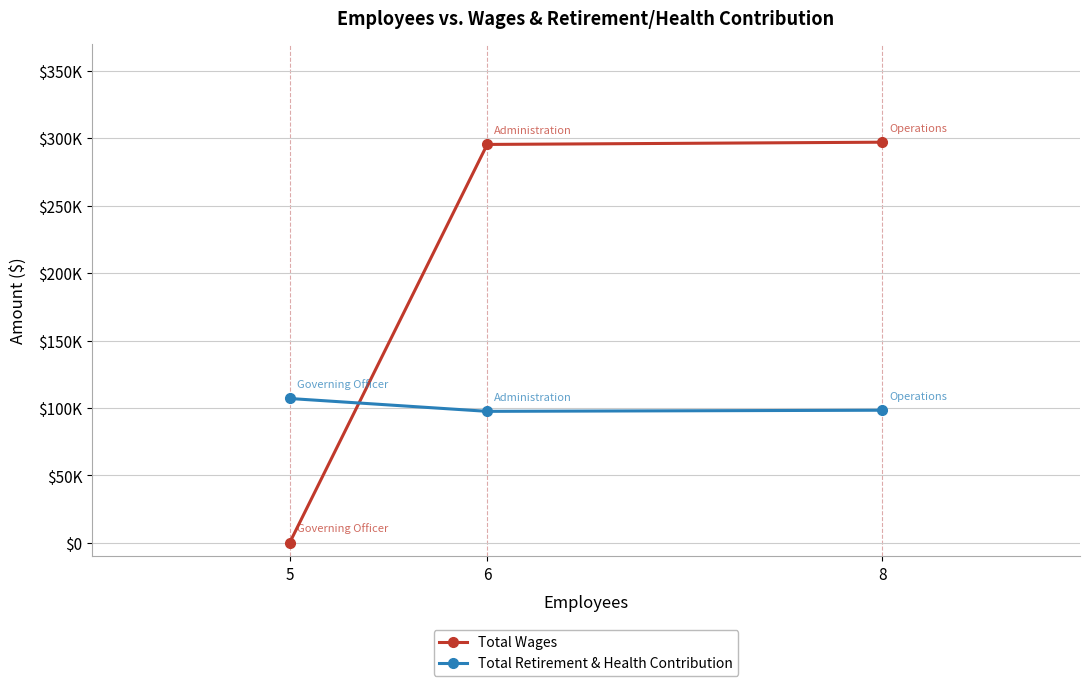

Reading left to right, transcribe all the data shown in this chart.

Total Wages: 5=0	6=295446	8=297109
Total Retirement & Health Contribution: 5=107070	6=97540	8=98373